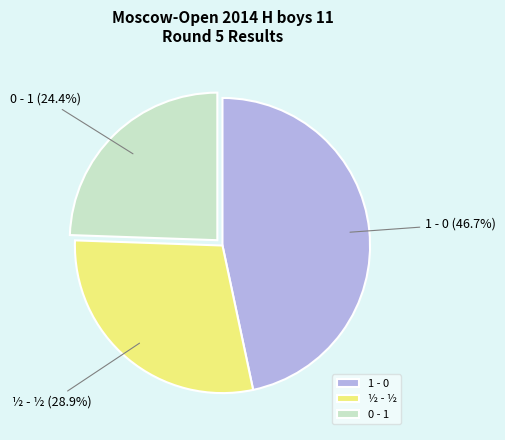

To the nearest percent, what is the average slice percentage?

33%